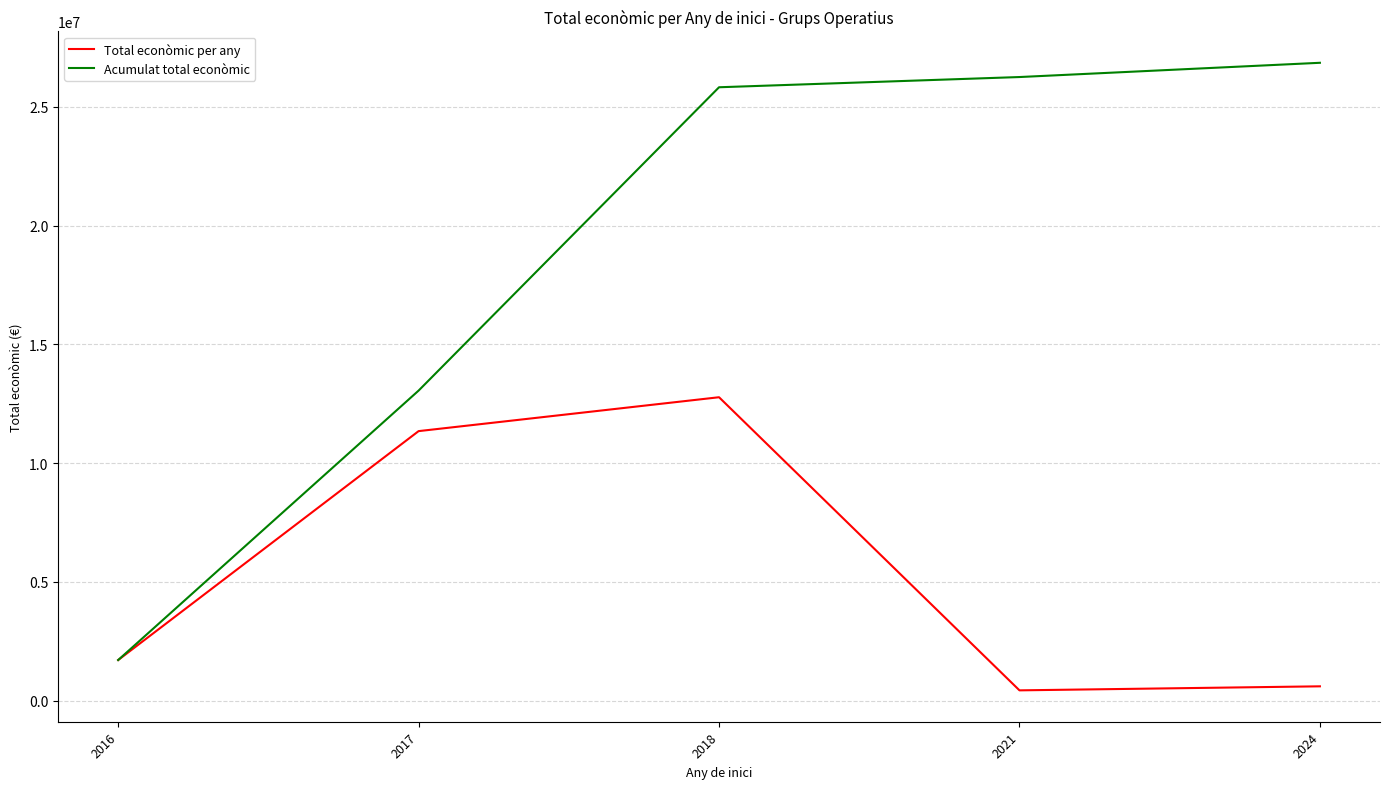

True or false: Total econòmic per any has a value of 17246900 at 2017.

False